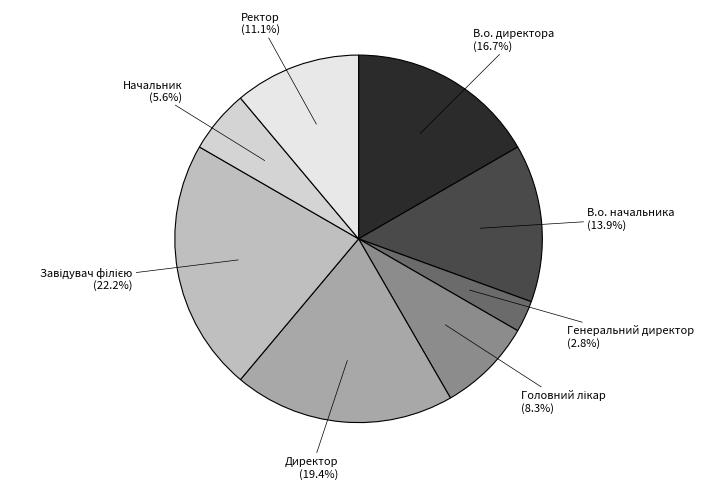

Is the sum of В.о. директора and Начальник greater than half?

No